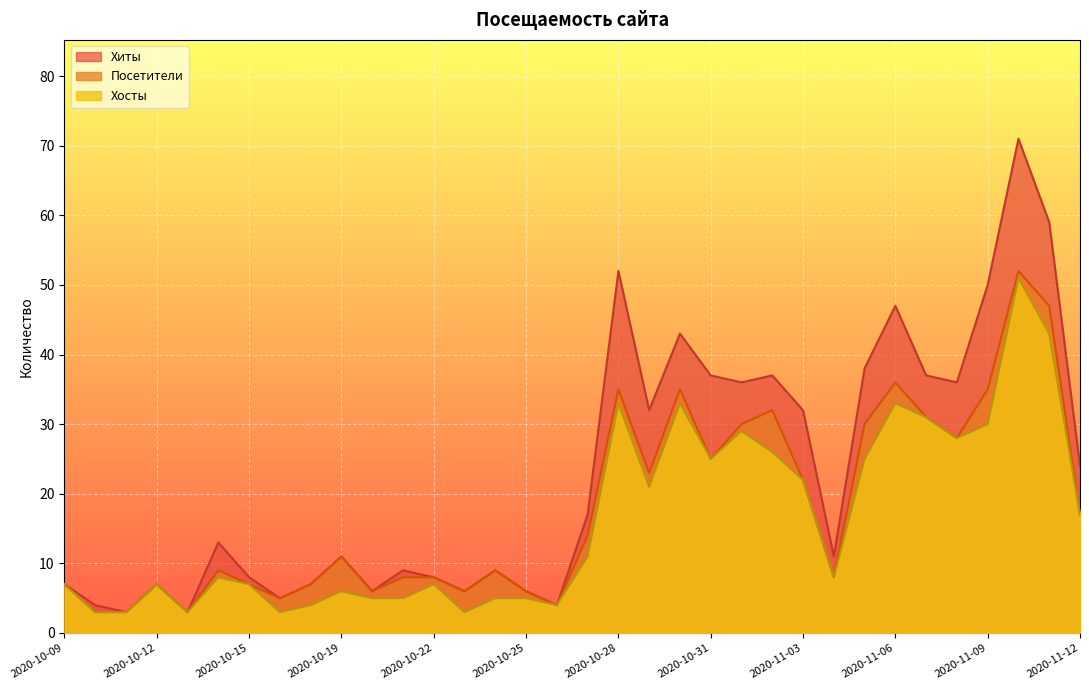

Rank the series by their average value, from highest to lowest.

Хиты, Посетители, Хосты